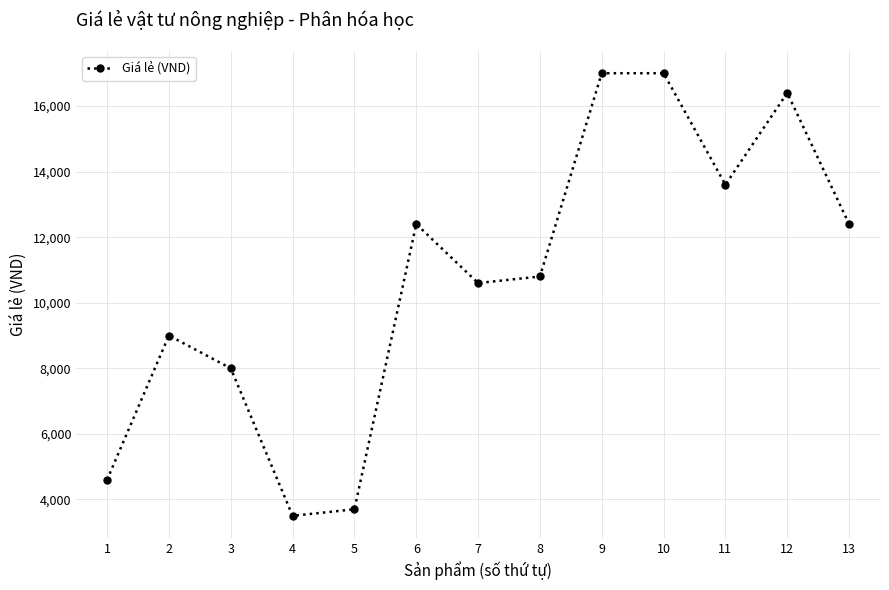

Where is the data nearest to the value 10250?

7